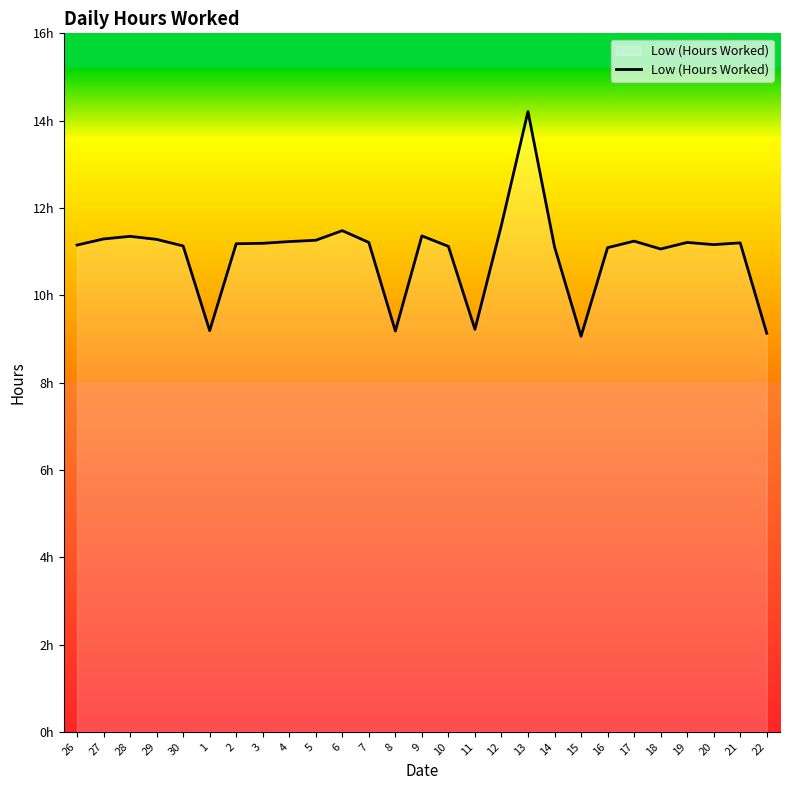

Does the chart display data point markers on the line(s)?

No